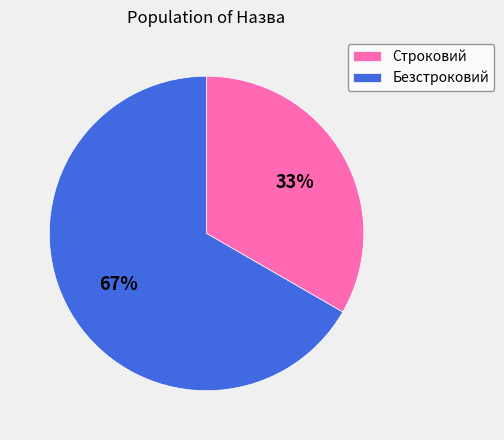

Combined, do Безстроковий and Строковий account for over 50%?

Yes